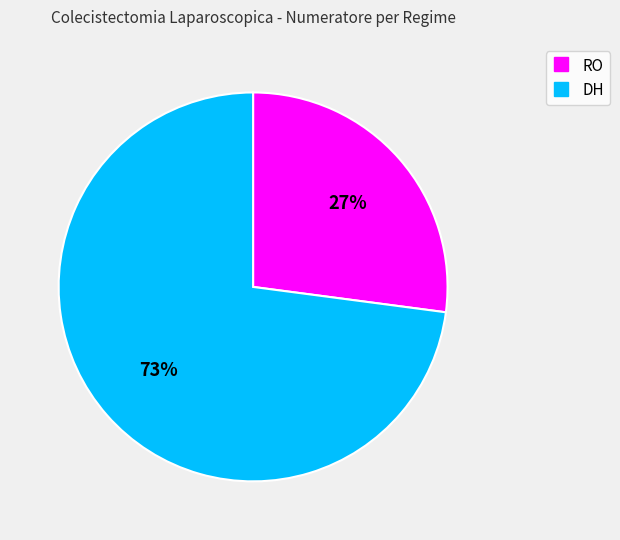

To the nearest percent, what is the combined percentage of RO and DH?

100%